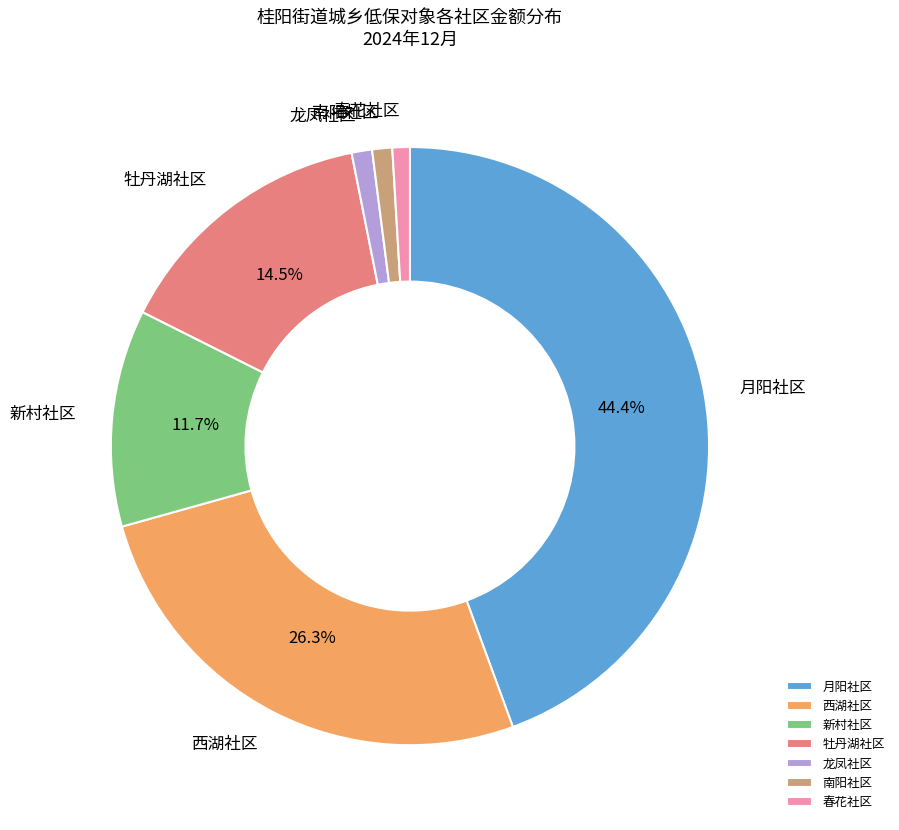

To the nearest percent, what percentage of the pie is 春花社区?

1%